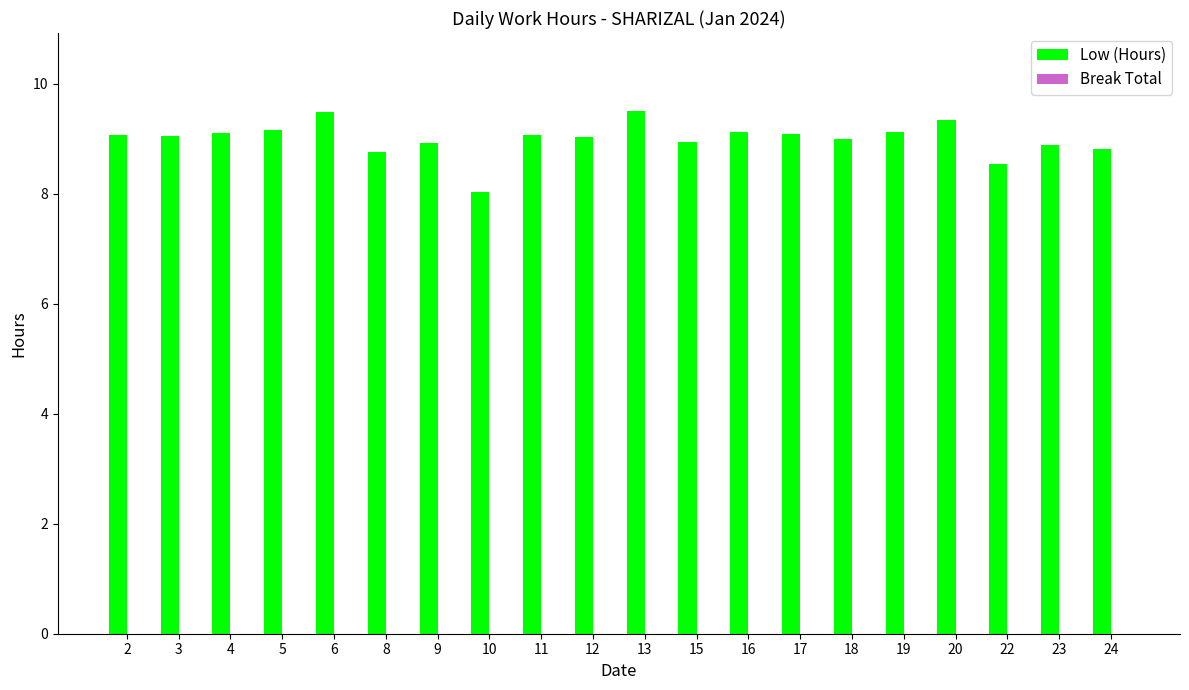

Are the bars grouped side by side (vs. stacked)?

No